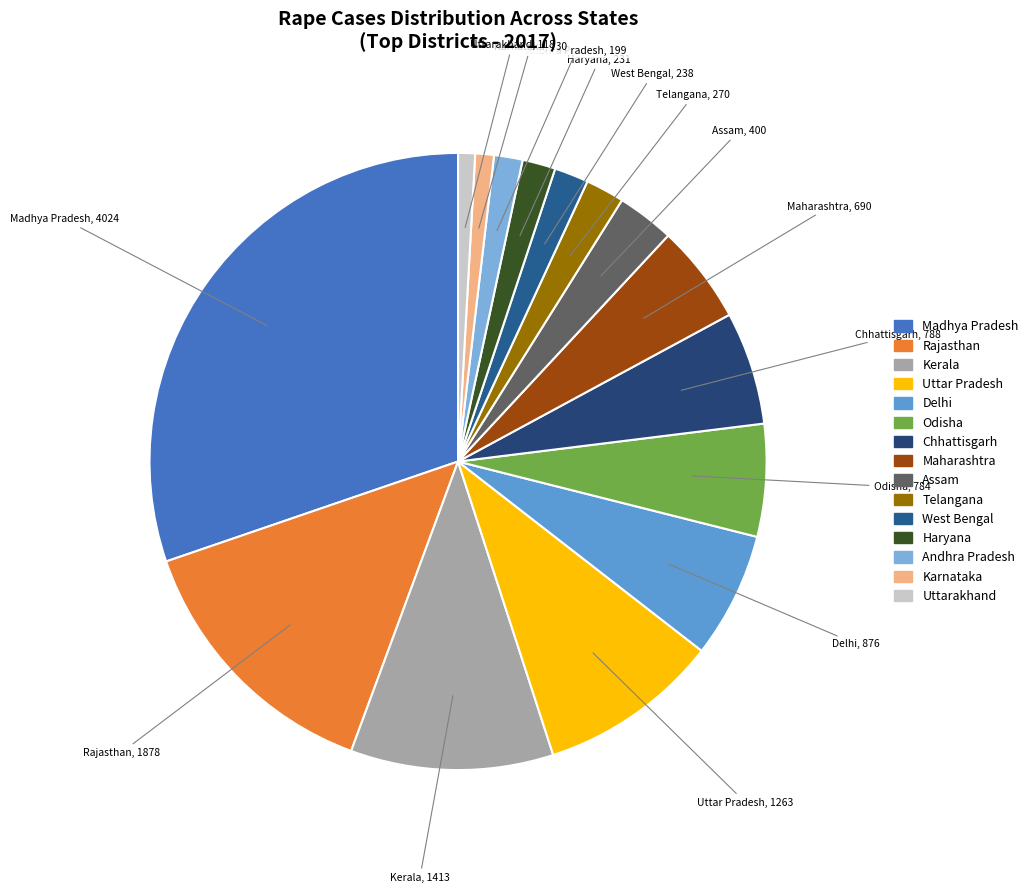

How many segments does this pie chart have?

15